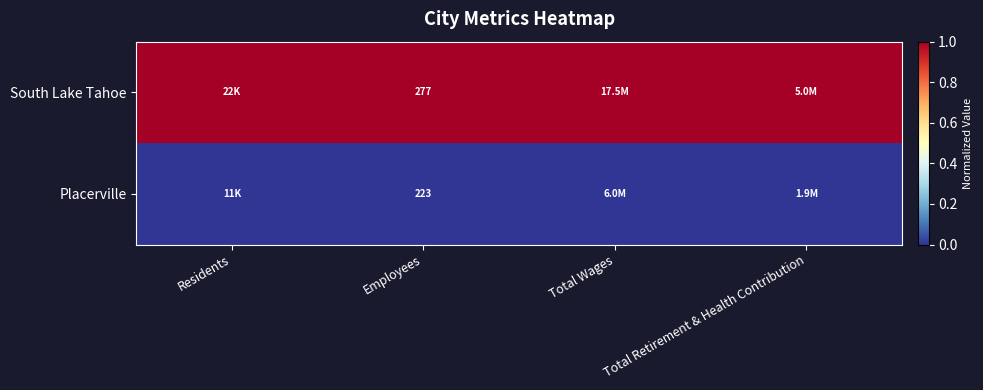

What is the total value across all series at Employees?

500